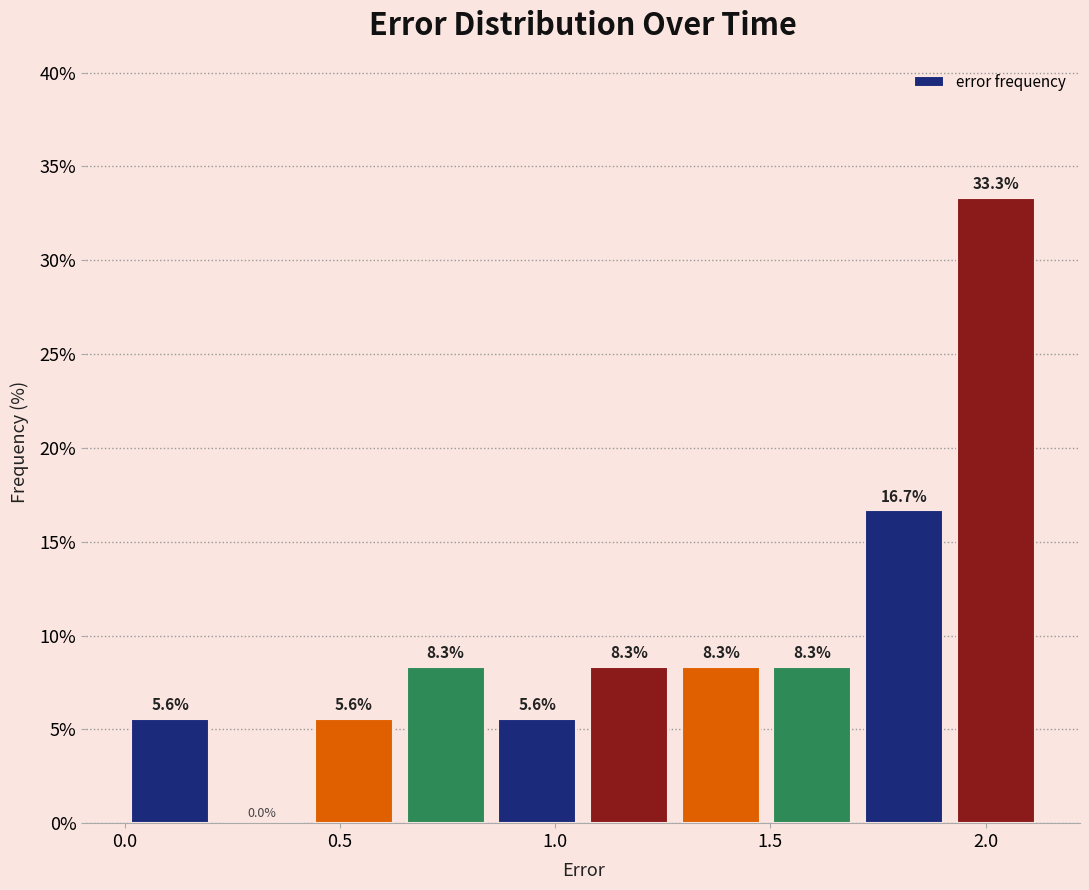

What is the height of the bar covering 0.65 to 0.85 on the x-axis? The bar edges are not printed on the chart, so give them approximately, as read against the axis.

8.3